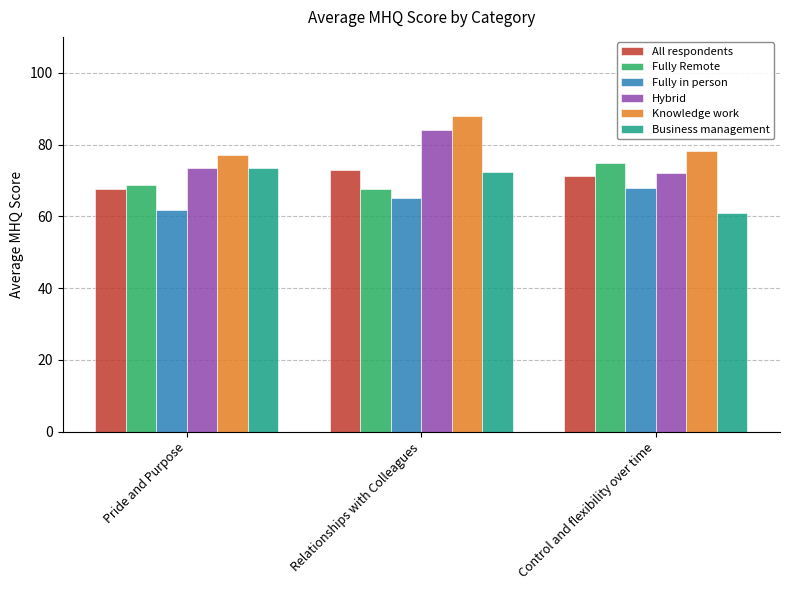

Where is Knowledge work nearest to the value 82?

Control and flexibility over time